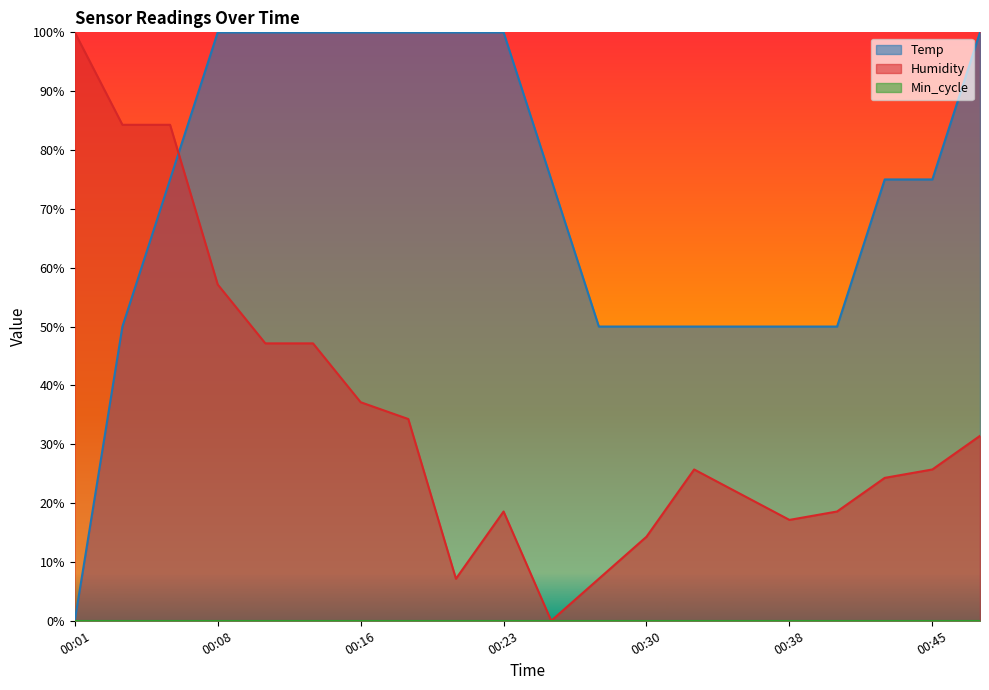

In Humidity, how many points are higher than both neighbors (excluding endpoints)?

2